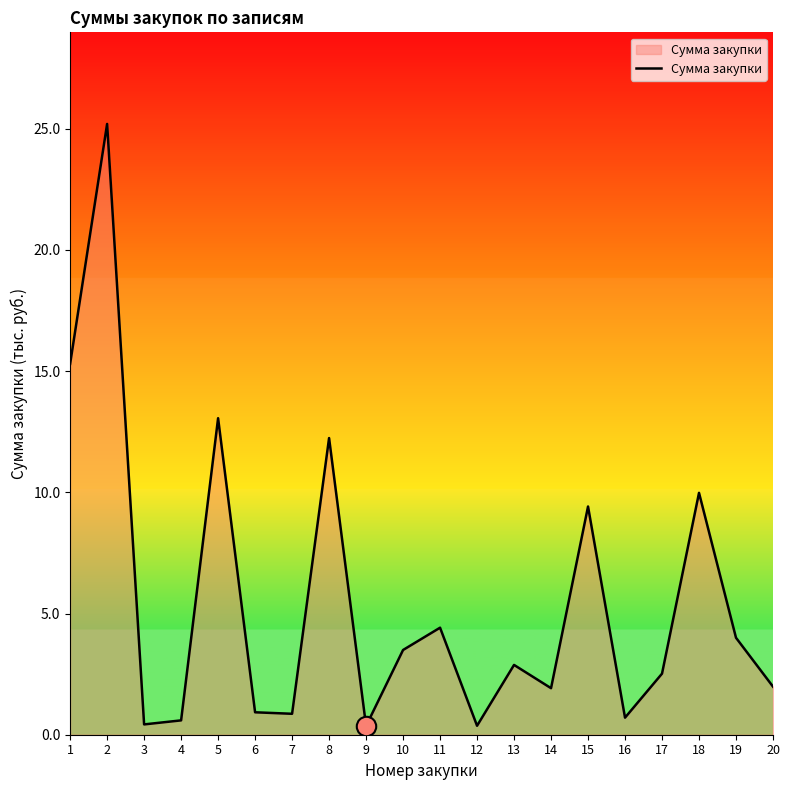

Which category has the highest value across all series?

2